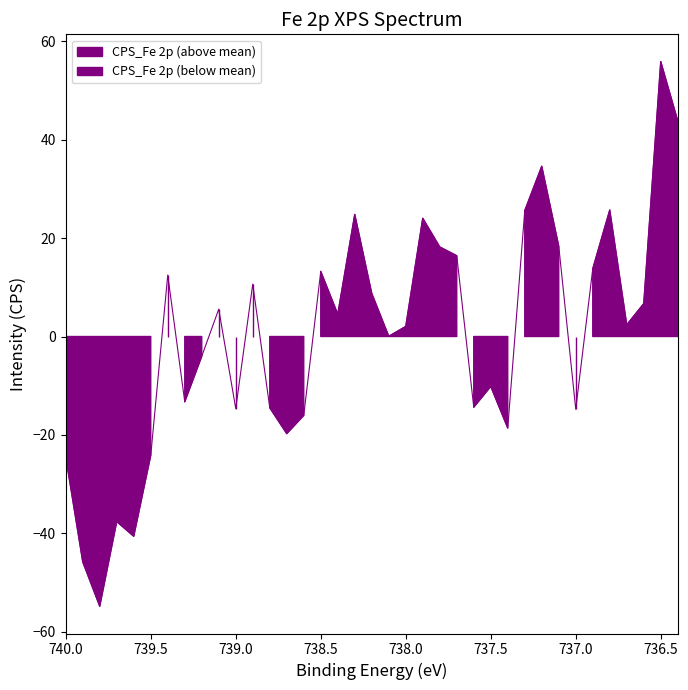

What is the difference between the values at 736.6 and 738.9?

4.0